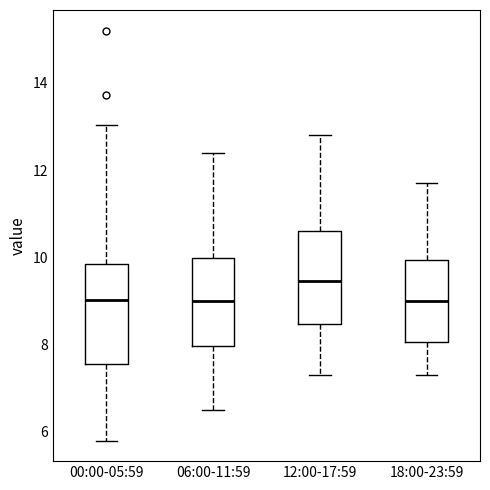

Where is the lower edge of the box for 12:00-17:59 on the y-axis? The values are not printed on the chart, so give them approximately, as read against the axis.

8.4